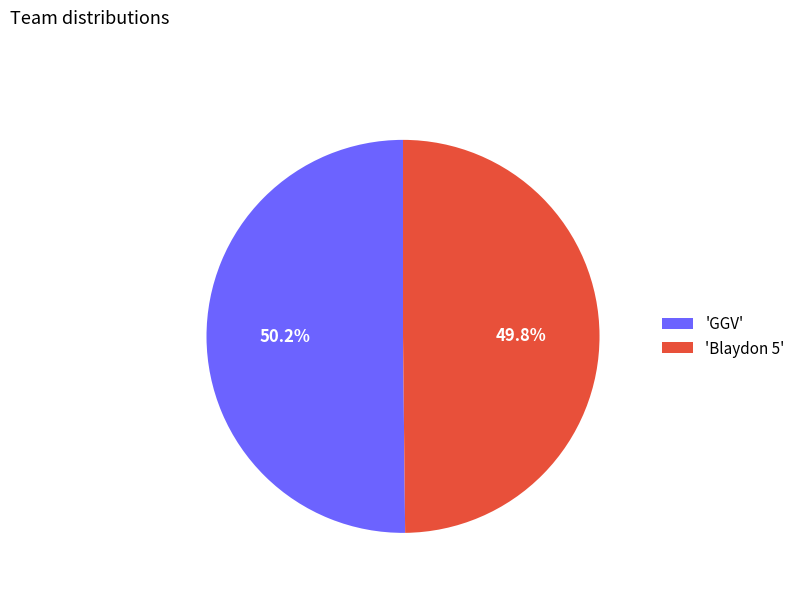

Does any single category account for the majority?

Yes